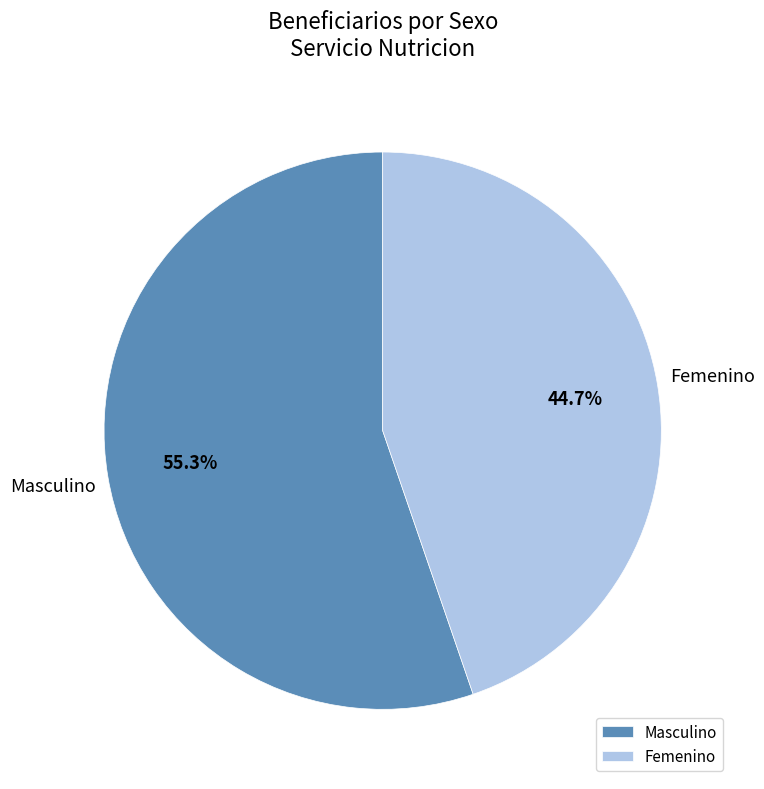

Which slice represents more than half of the pie?

Masculino